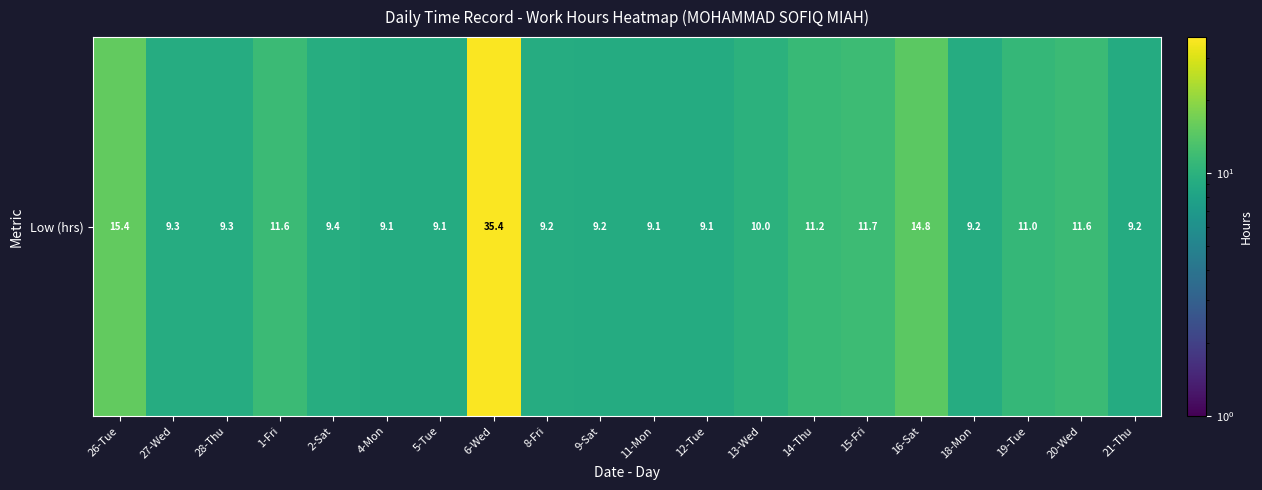

What is the difference between the values at 18-Mon and 16-Sat?

5.6